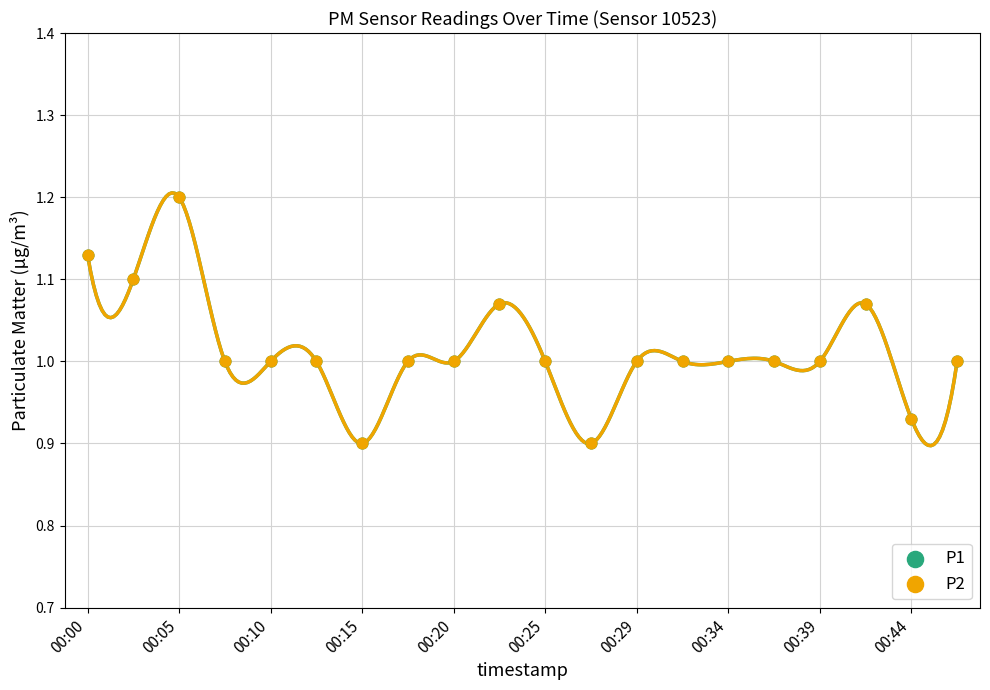

What are all the series names shown in the legend?

P1, P2